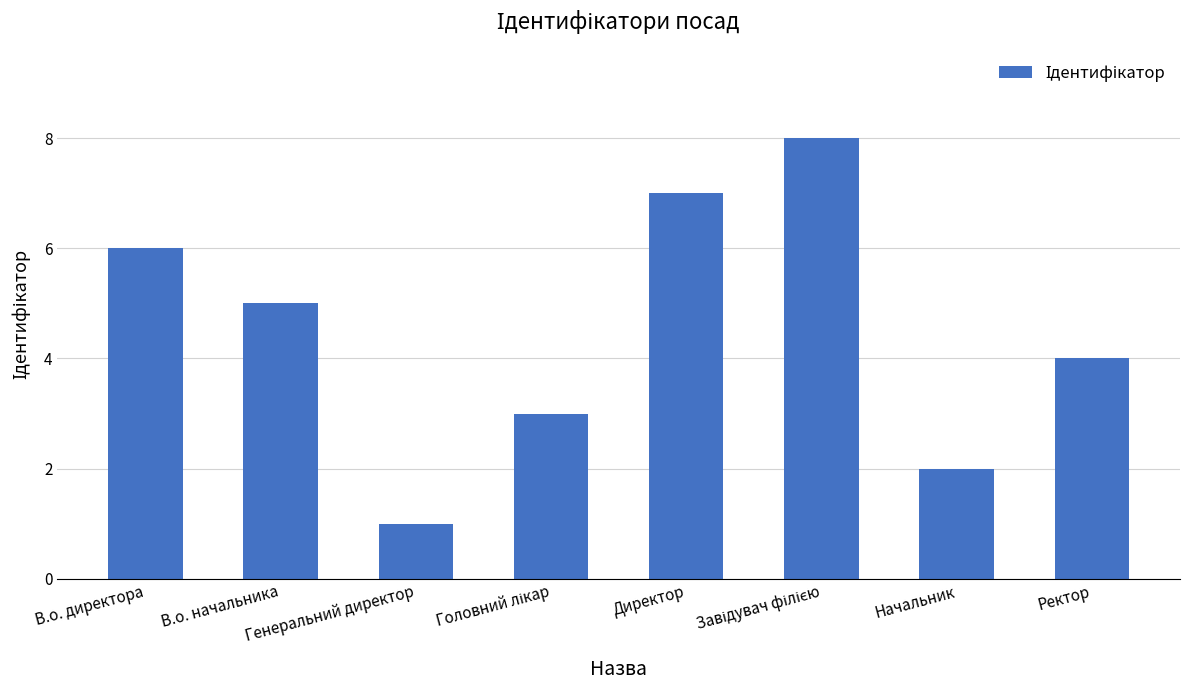

What is the sum of the values at Генеральний директор and Директор?

8